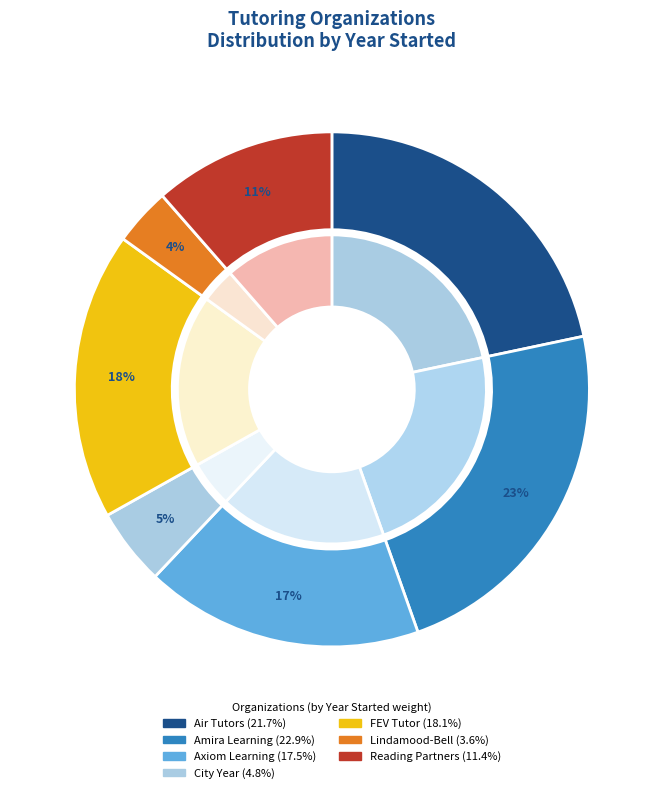

Is it true that Axiom Learning is 23% of the pie?

False